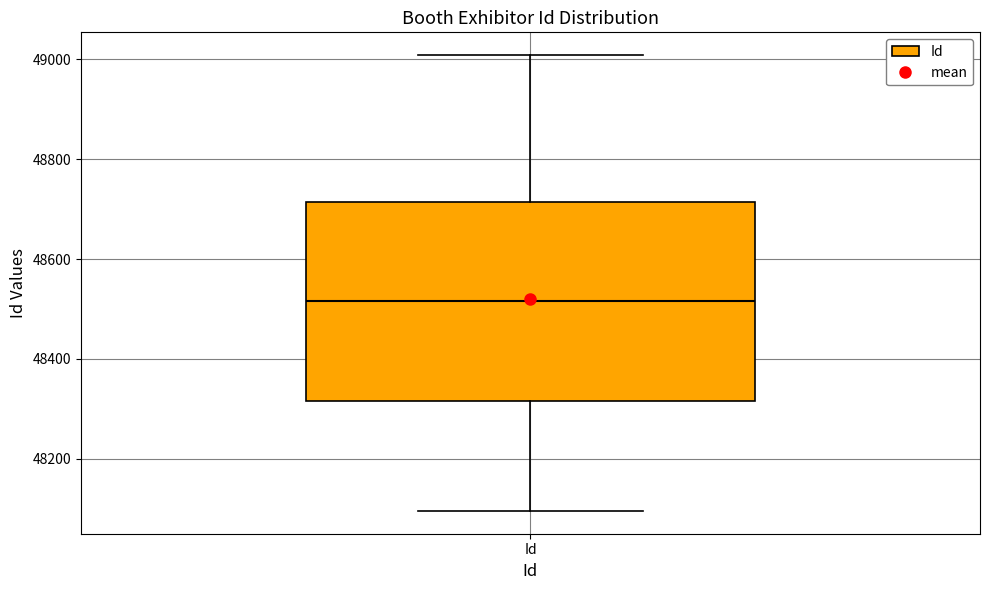

Transcribe this box plot: give where the median line is, the range the box spans, and where the two whiskers end, as read against the y-axis. The values are not printed on the chart, so give them approximately, as read against the axis.

median 48520, box 48320 to 48720, whiskers 48100 to 49000